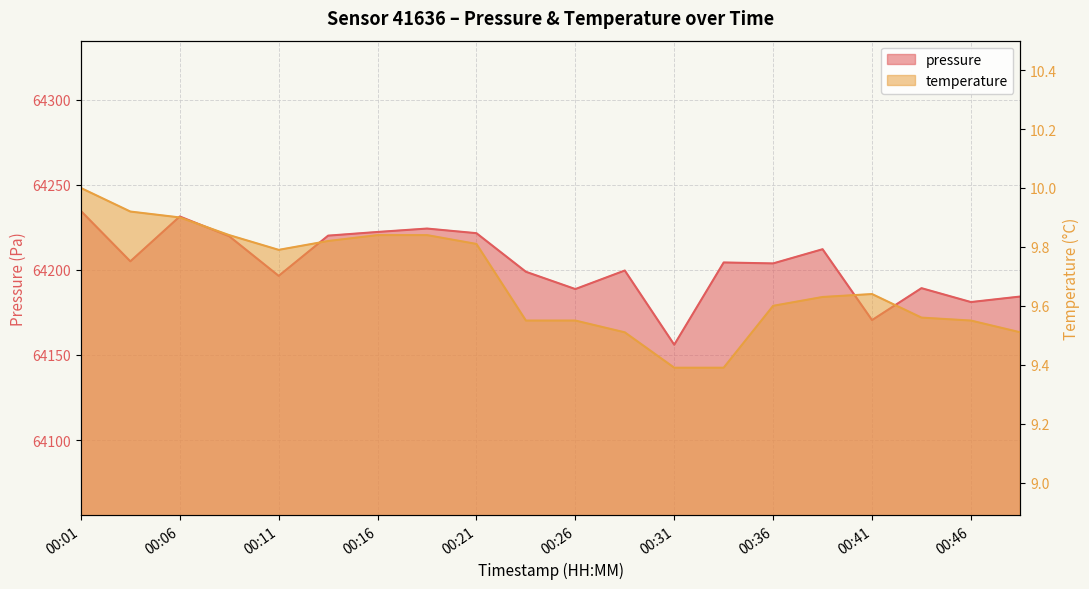

Between 00:06 and 00:09, which series saw the biggest shift?

pressure